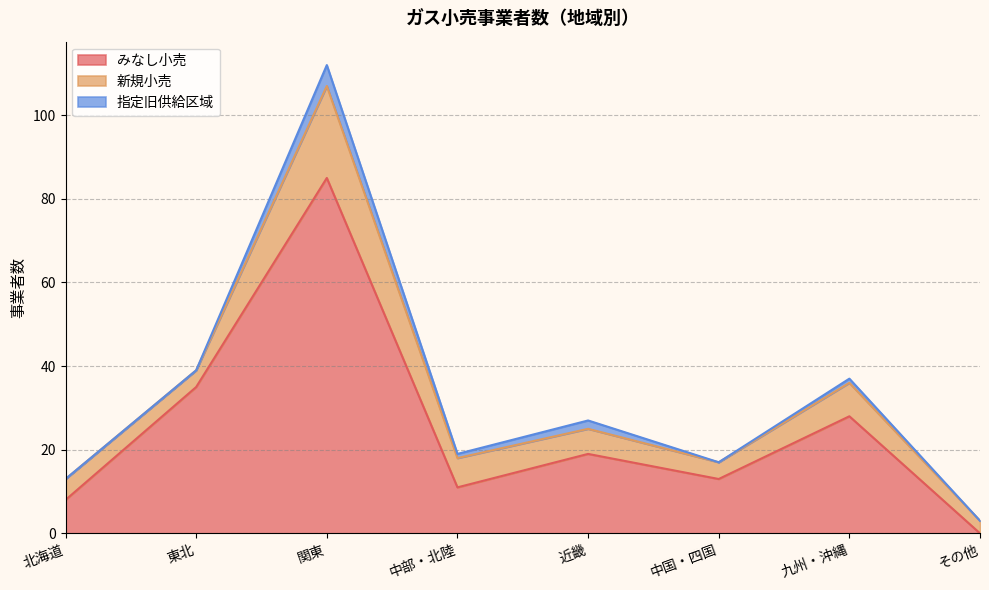

At which category does the chart reach its peak across all series?

関東